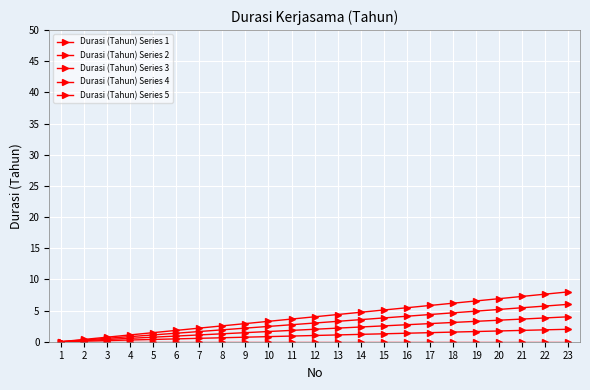

Between 10 and 11, which series saw the biggest shift?

Durasi (Tahun) Series 5